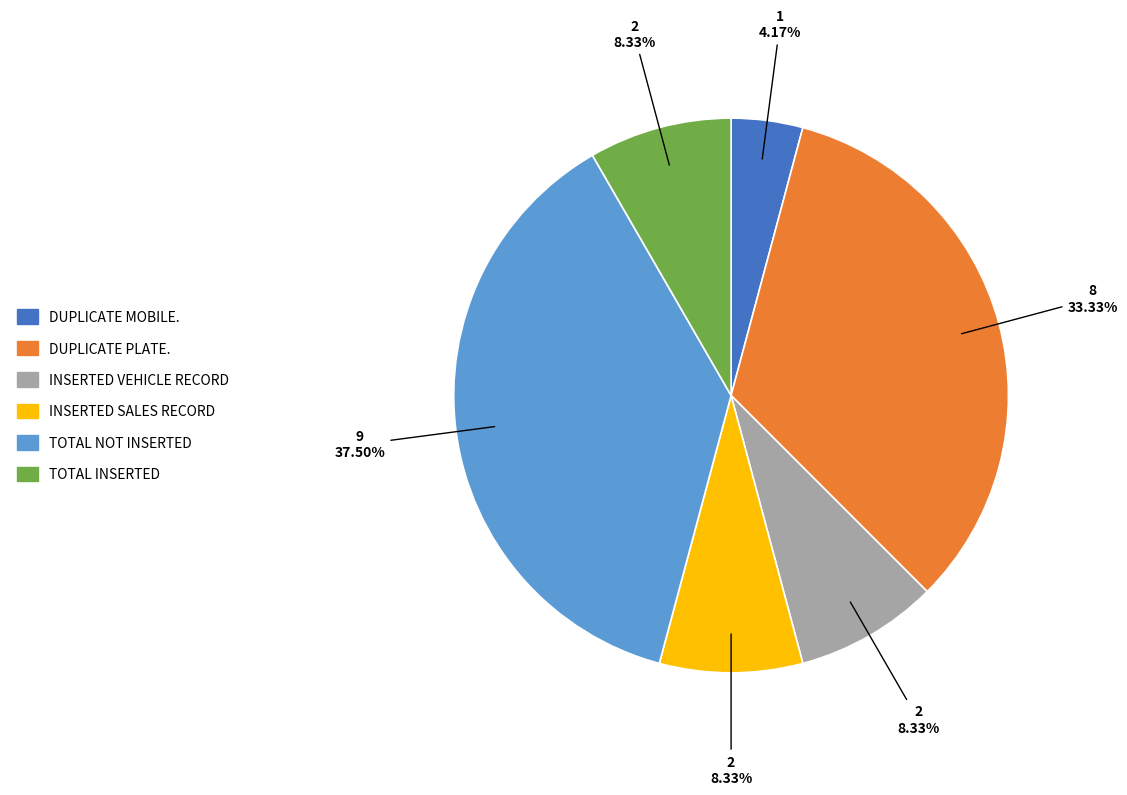

Count the number of slices in the pie.

6